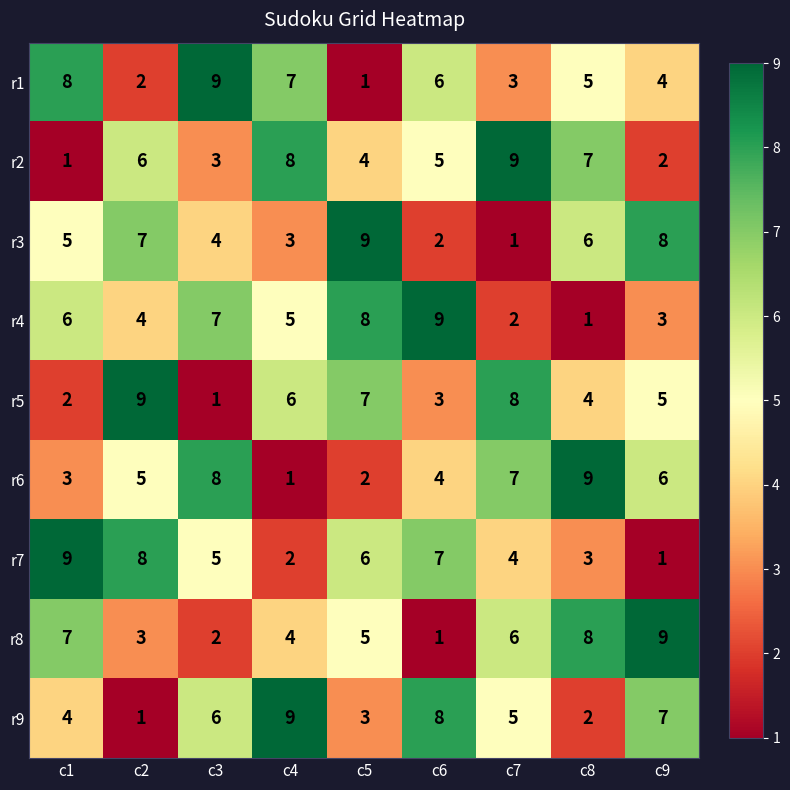

Is it true that r5 equals 2 at c3?

False